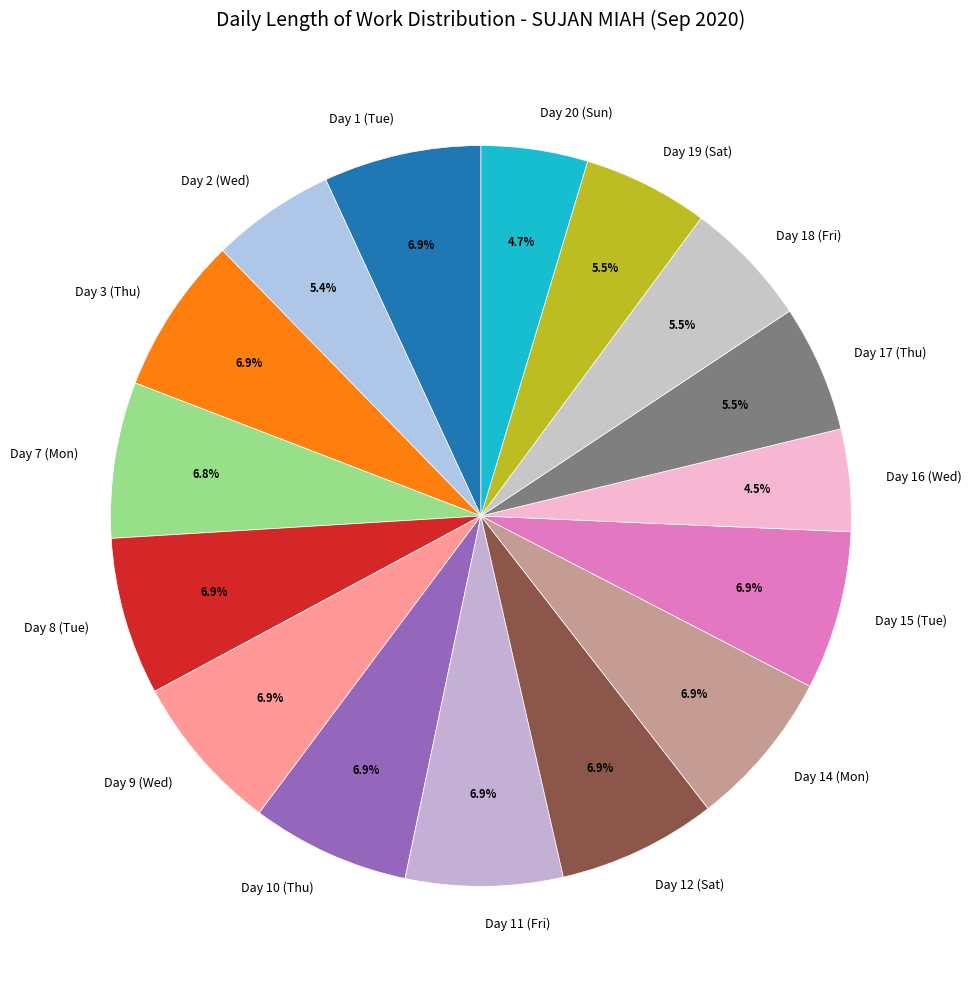

True or false: Day 1 (Tue) accounts for 1% of the total.

False